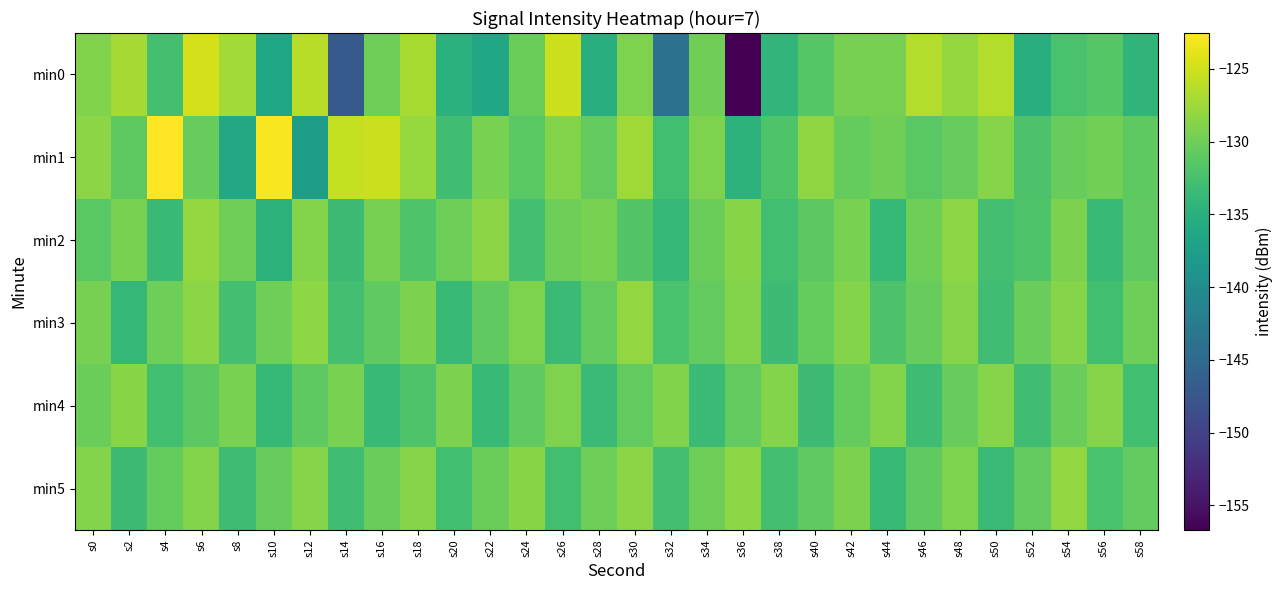

Which has a higher value, s26 or s48?

s26